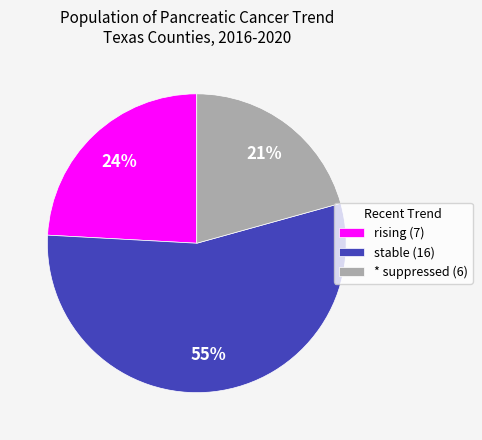

What percentage is the * suppressed (6) slice, to the nearest percent?

21%